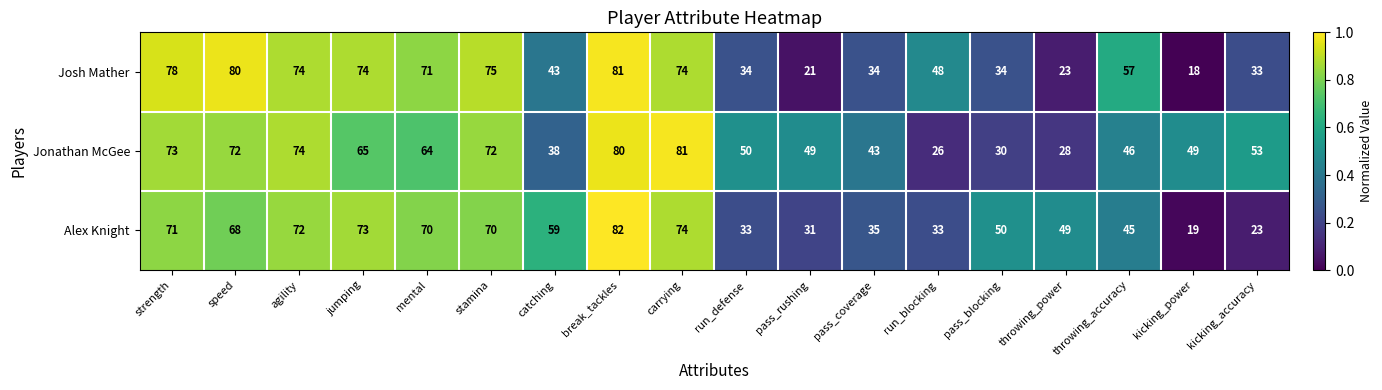

Count the number of categories in the chart.

18